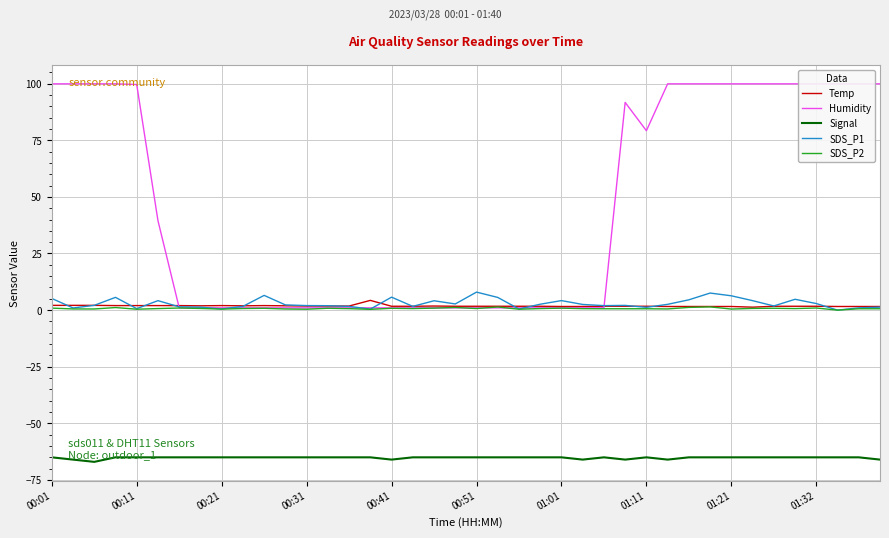

What is the maximum value for Signal?

-65.0